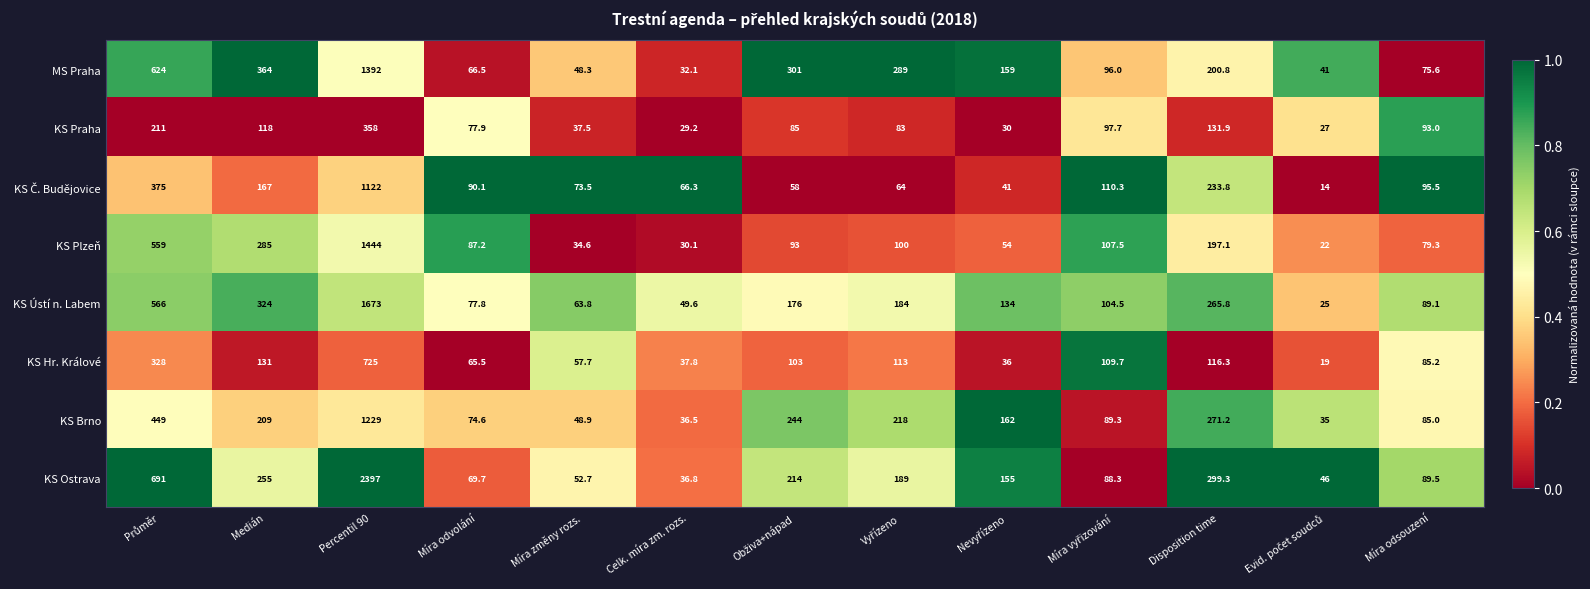

What is the average value of the MS Praha series?

283.8